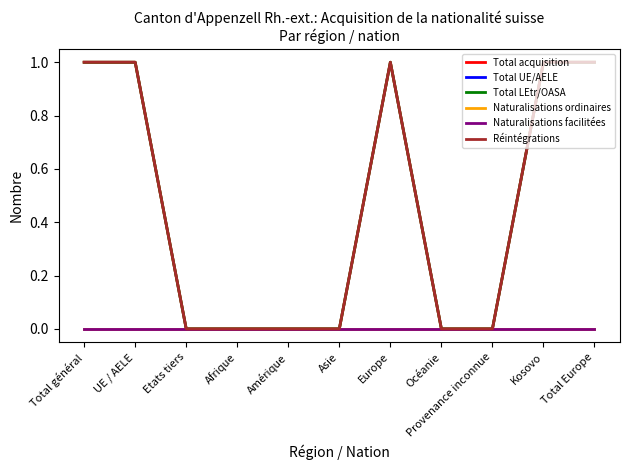

True or false: Réintégrations and Total LEtr/OASA cross at least once.

False